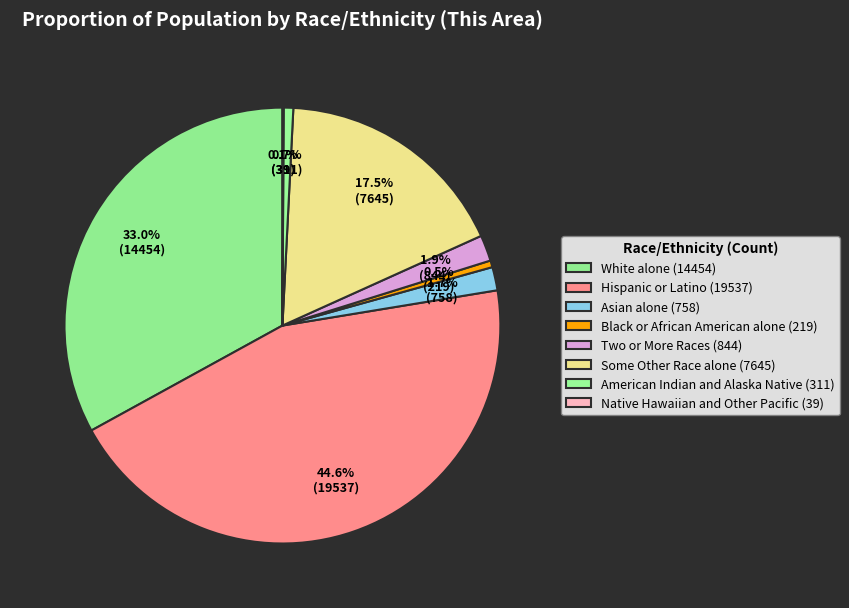

To the nearest percent, what percentage of the pie is Some Other Race alone?

17%